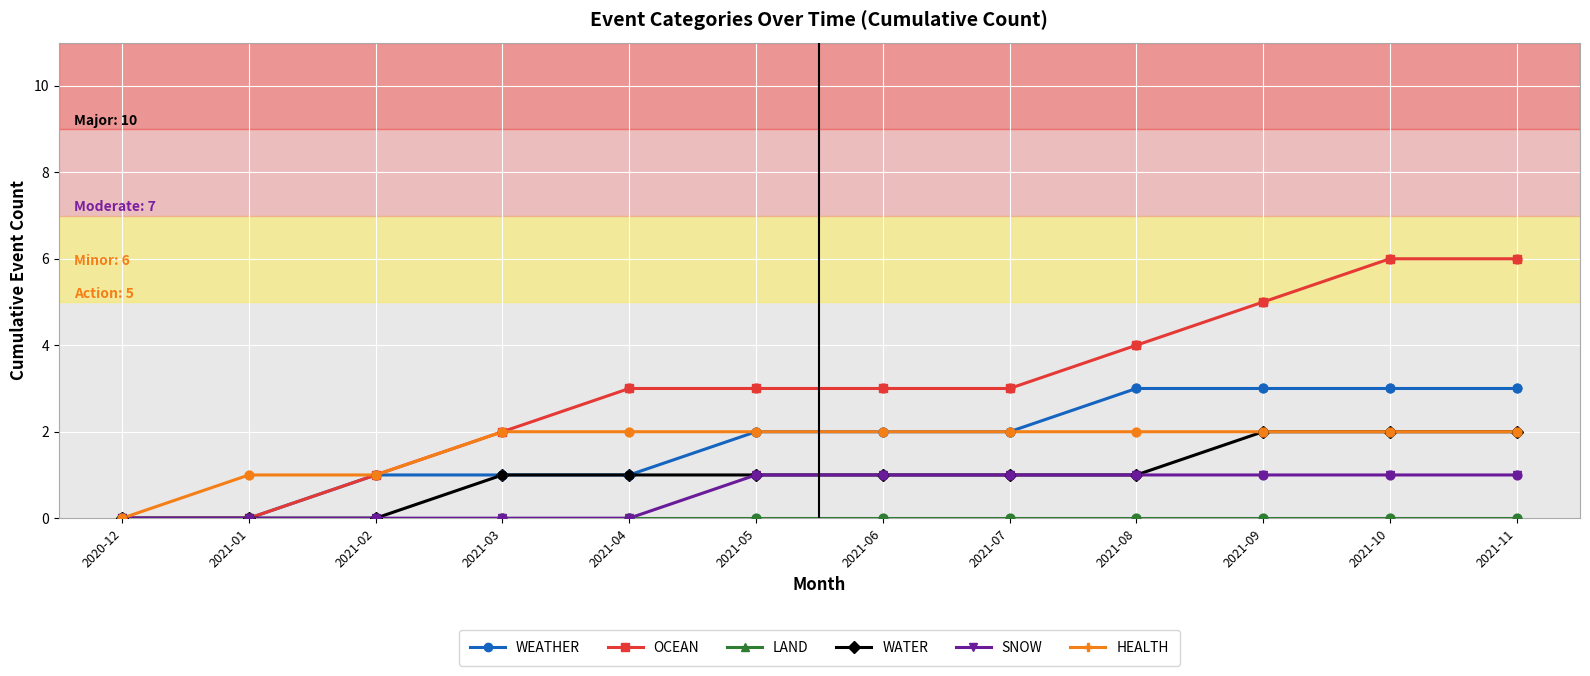

Which series has the largest total across all categories?

OCEAN